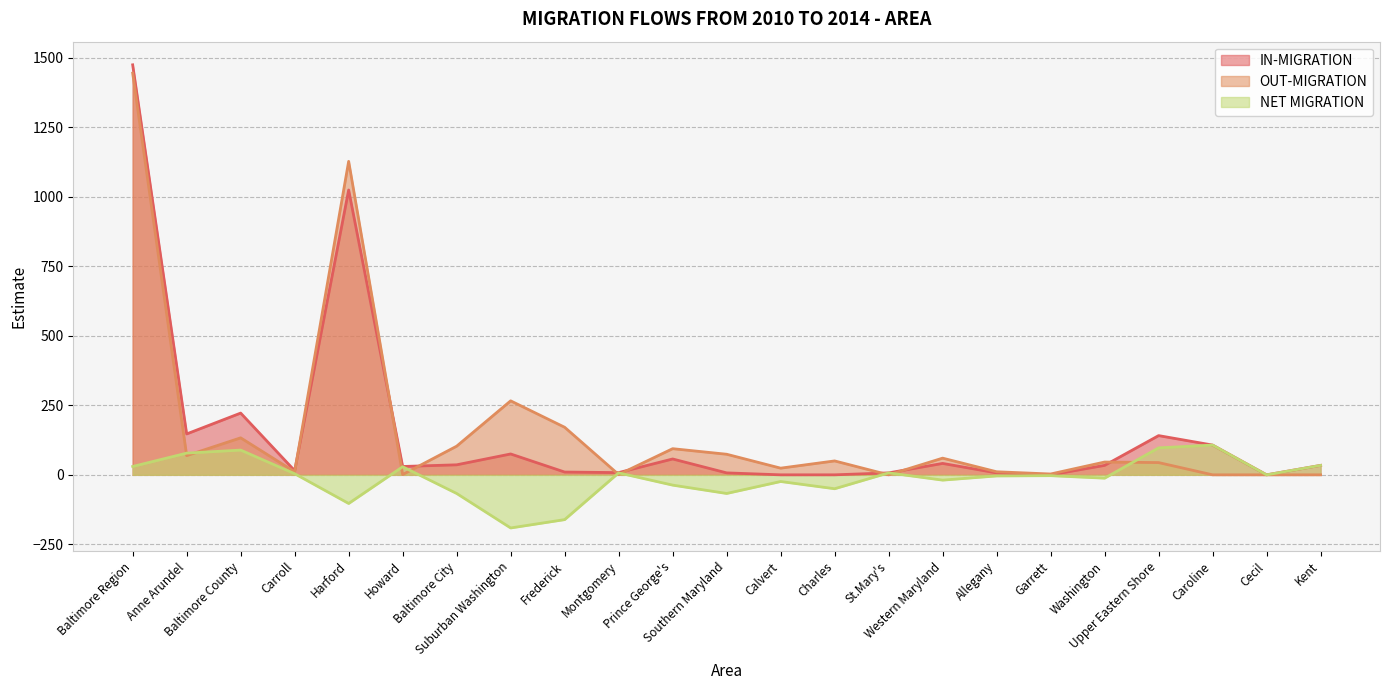

How many lines are shown in the chart?

3